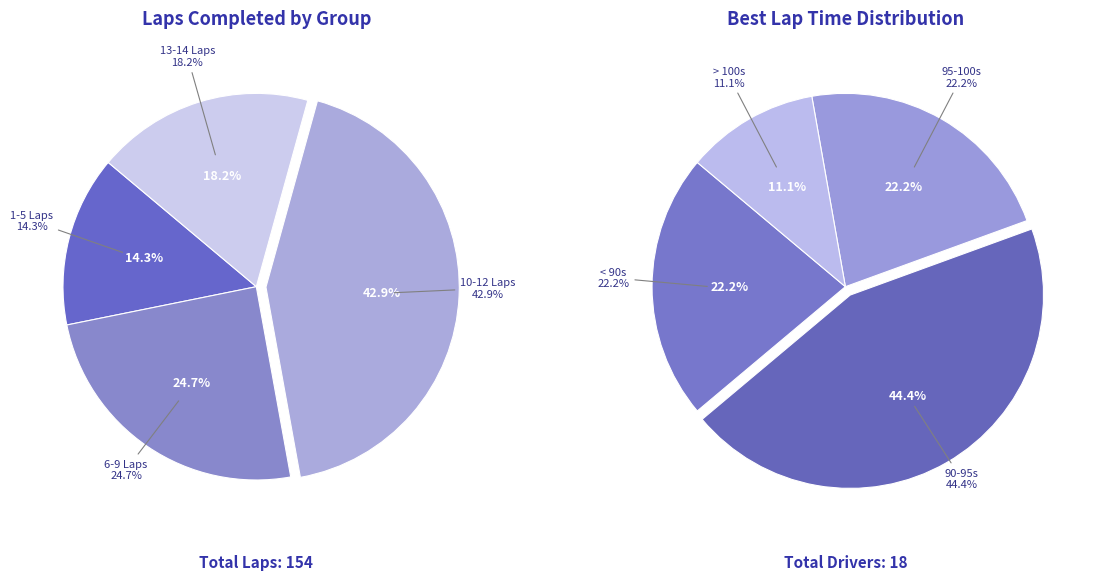

True or false: Corey Gadson accounts for 1% of the total.

False